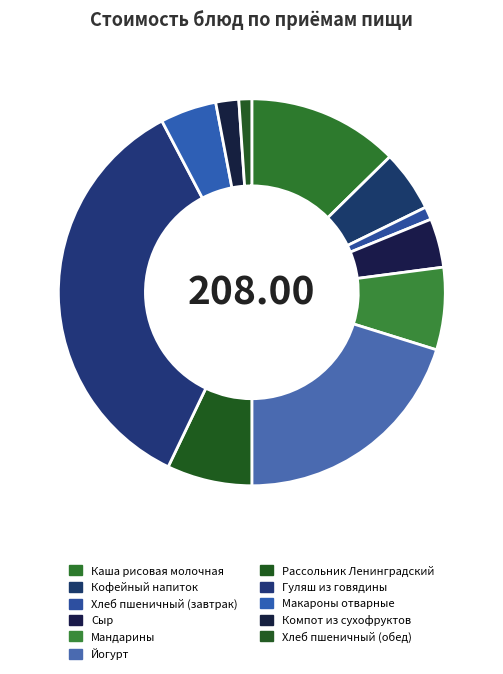

How many segments does this pie chart have?

11